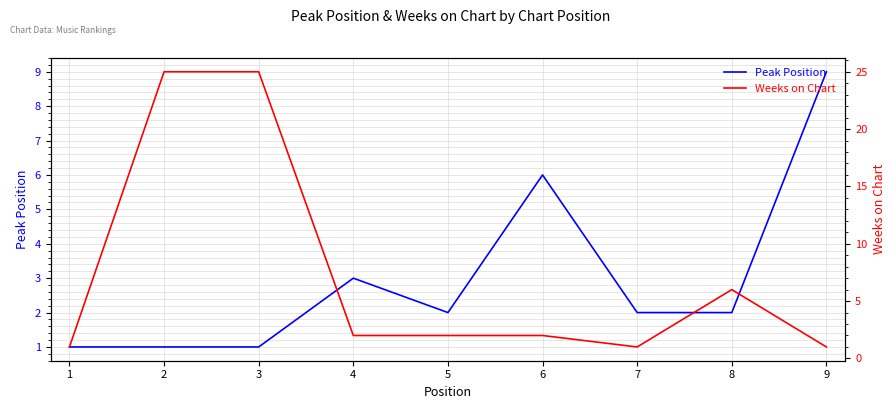

Which category has the highest value in the Weeks on Chart series?

2